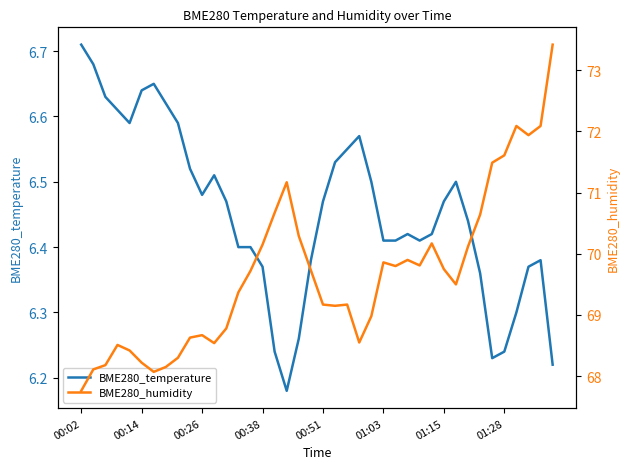

The value of BME280_temperature at 01:28 is 9.8. True or false?

False